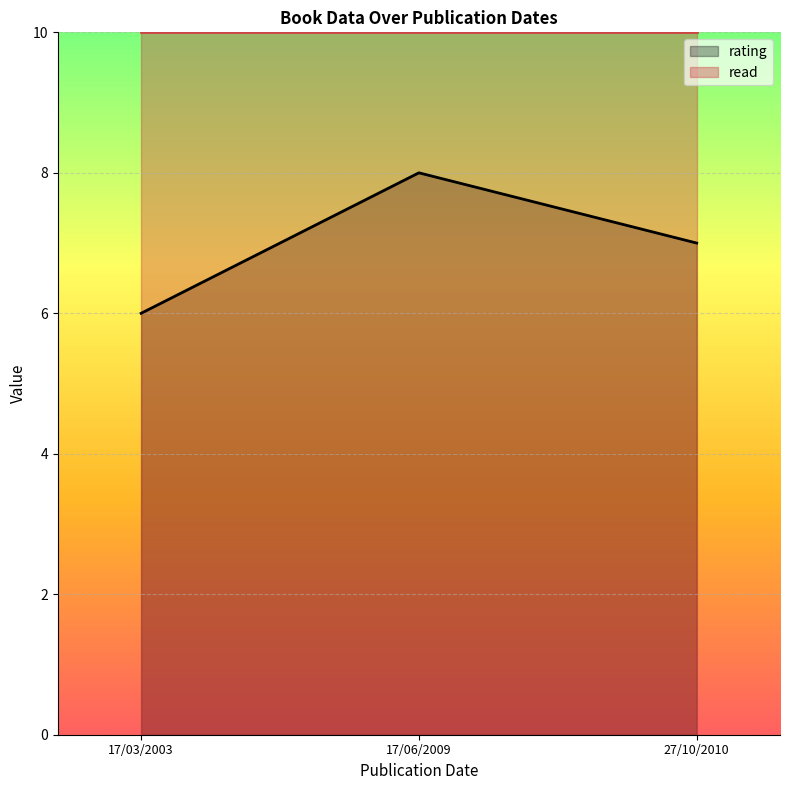

List the labels in order of value, smallest first.

17/03/2003, 27/10/2010, 17/06/2009